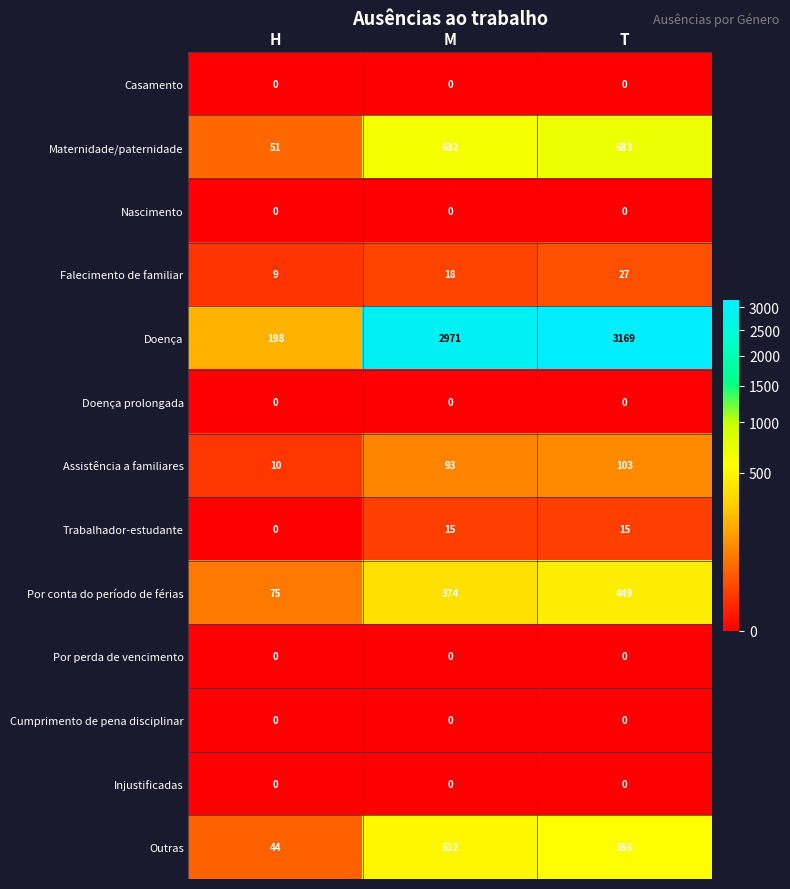

The value of Falecimento de familiar at H is 9. True or false?

True